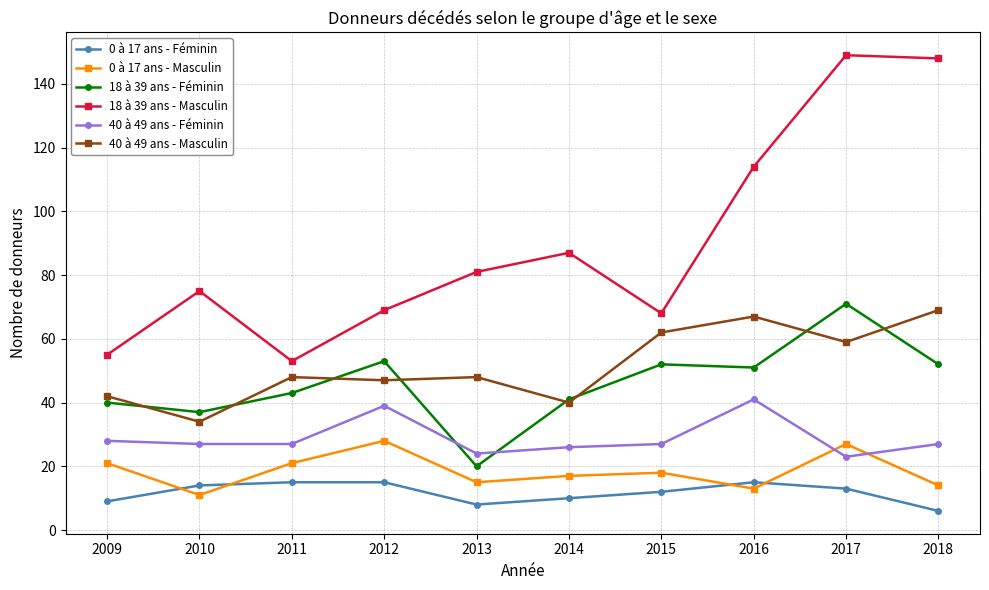

What is the sum of the 40 à 49 ans - Masculin values at 2018 and 2017?

128